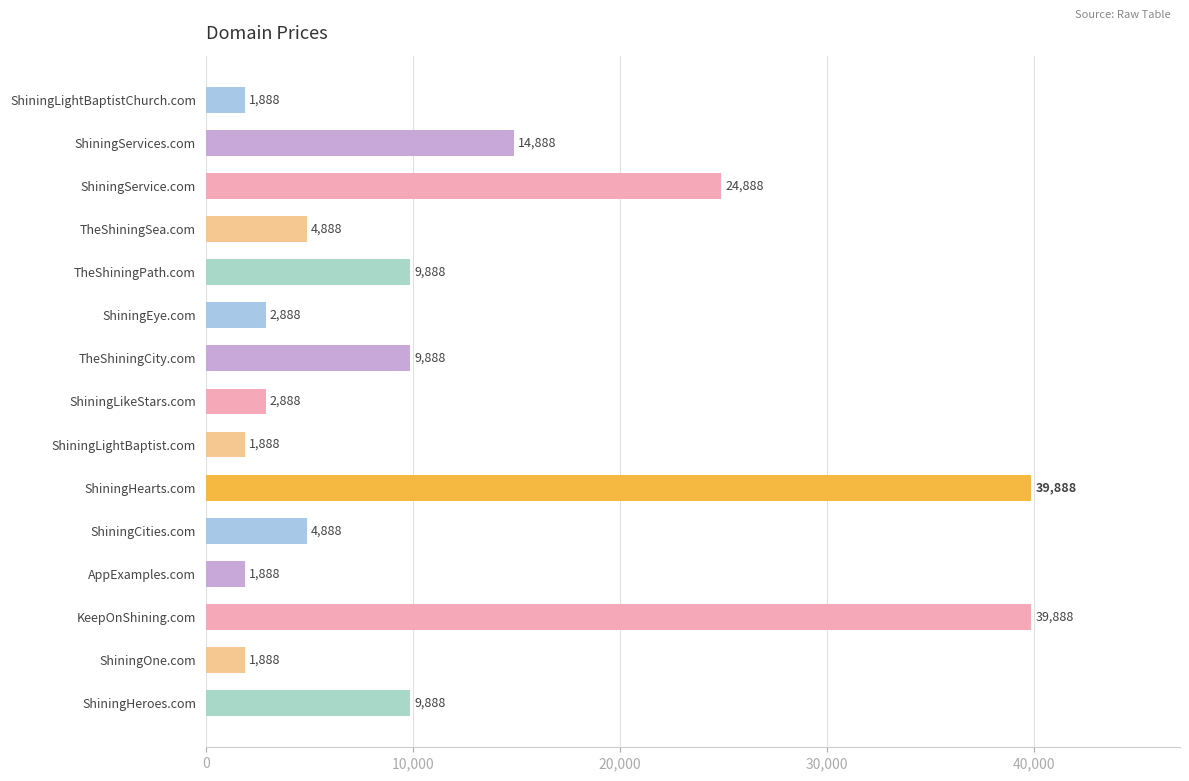

Between TheShiningSea.com and KeepOnShining.com, which is larger?

KeepOnShining.com